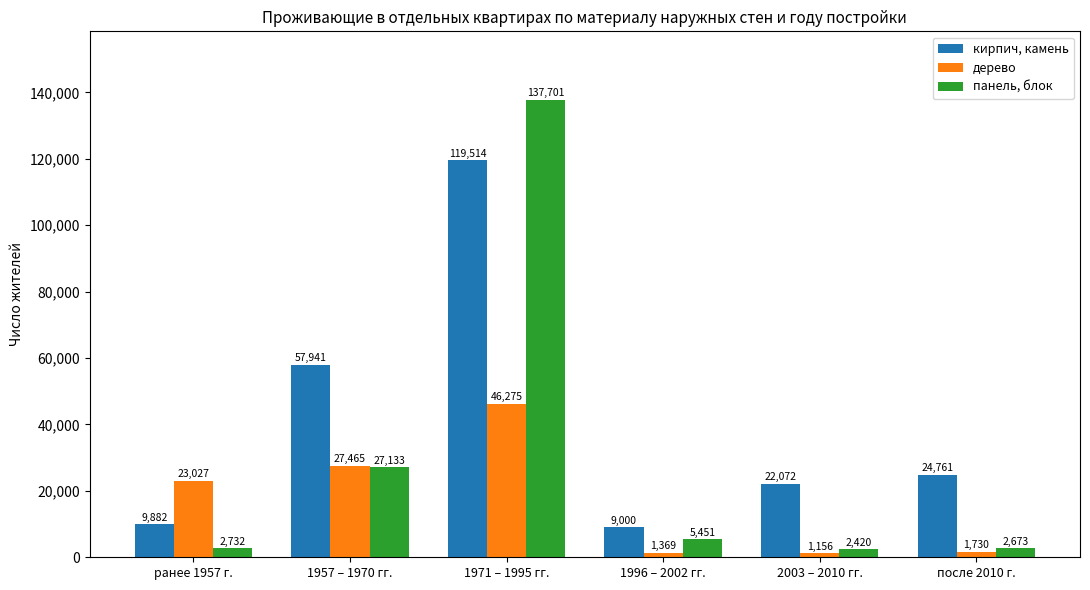

List the series in order of their peak value, highest first.

панель, блок, кирпич, камень, дерево